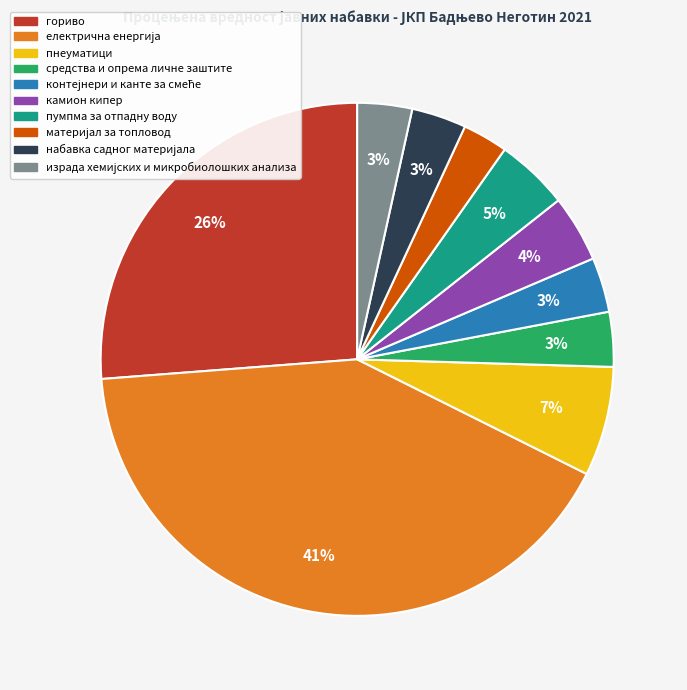

The гориво slice represents 26% of the pie. True or false?

True